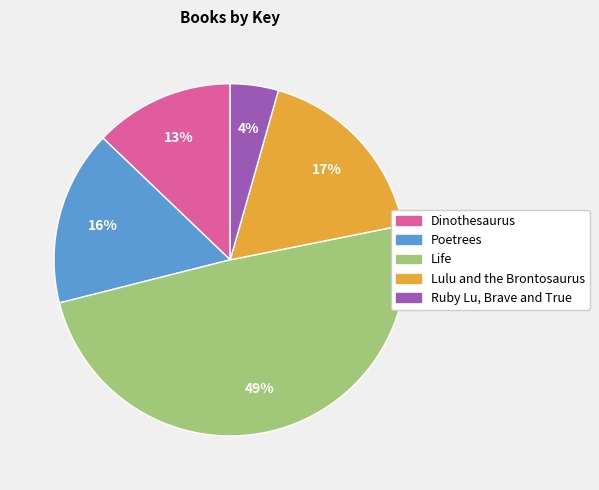

To the nearest percent, what is the difference between the largest and smallest slice percentages?

45%